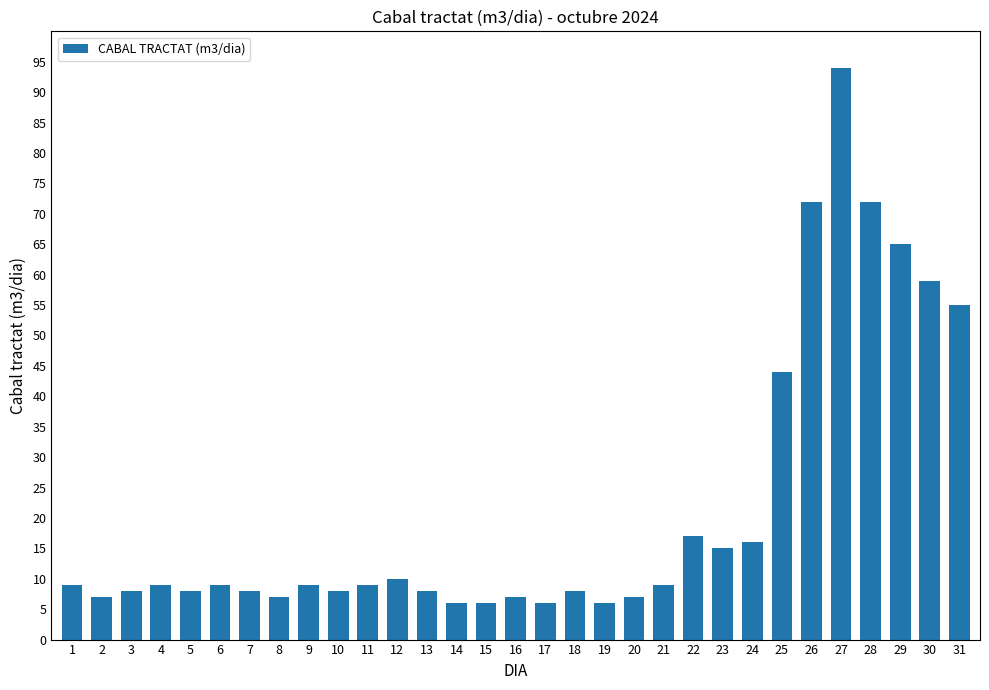

What is the ratio of the value at 29 to the value at 14?

10.8